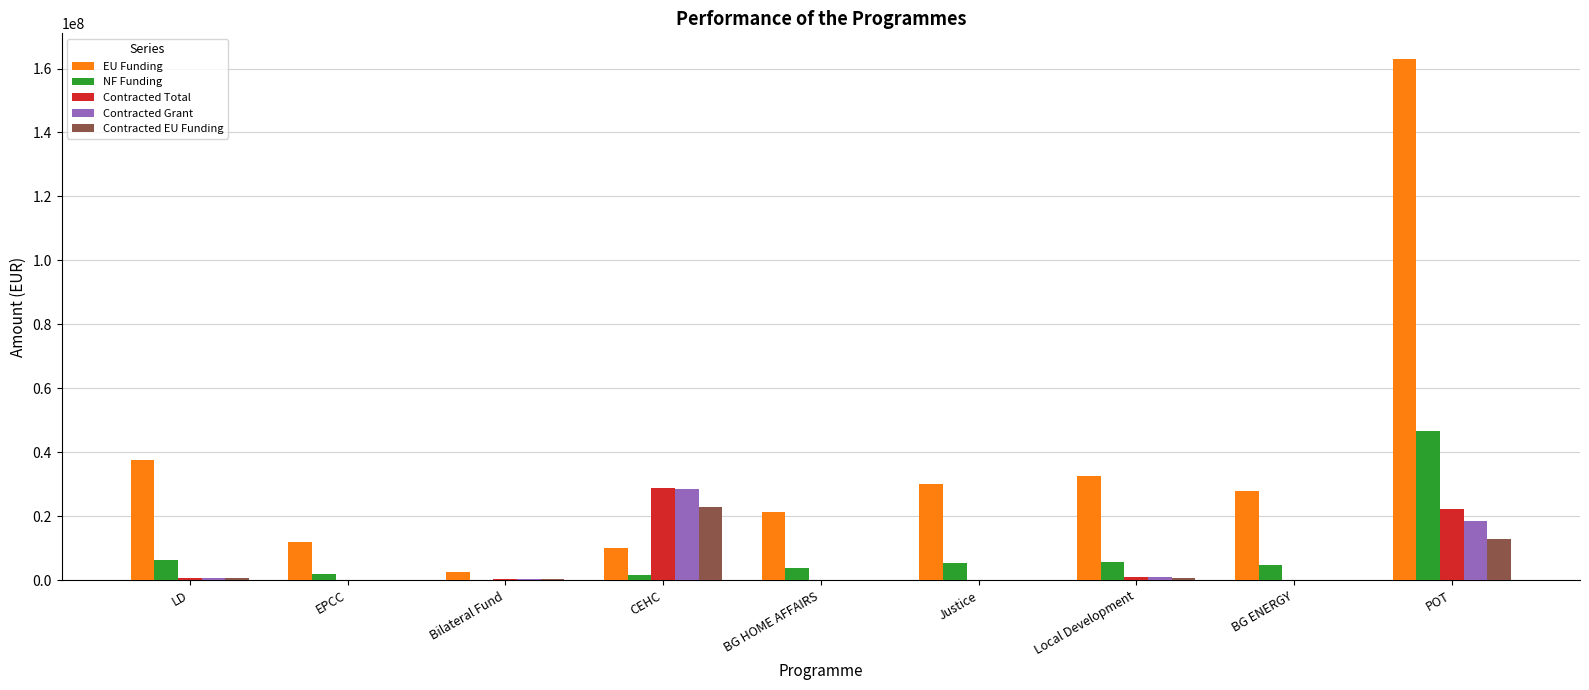

At which category does the chart reach its peak across all series?

POT